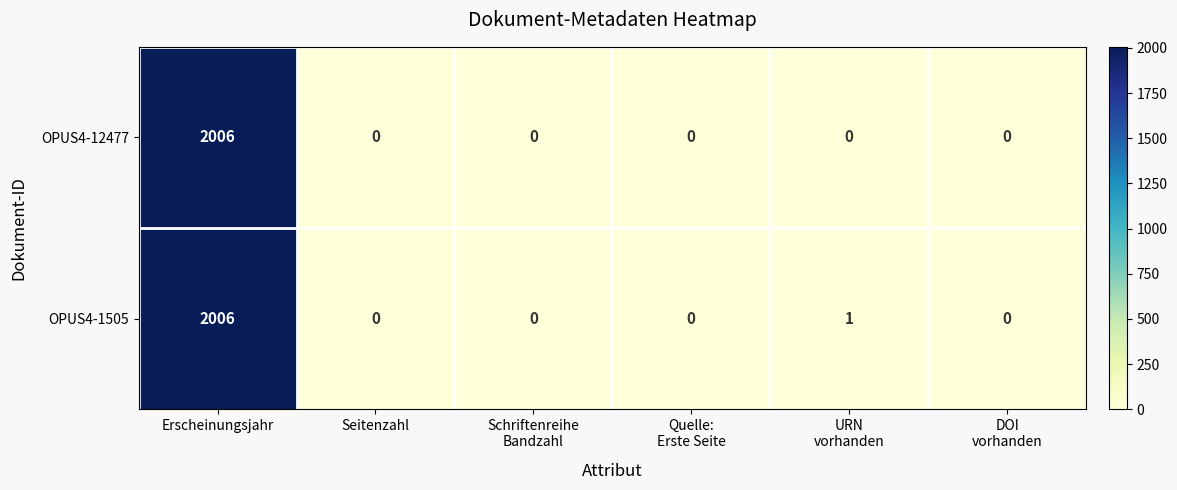

Rank the series by their average value, from highest to lowest.

OPUS4-1505, OPUS4-12477